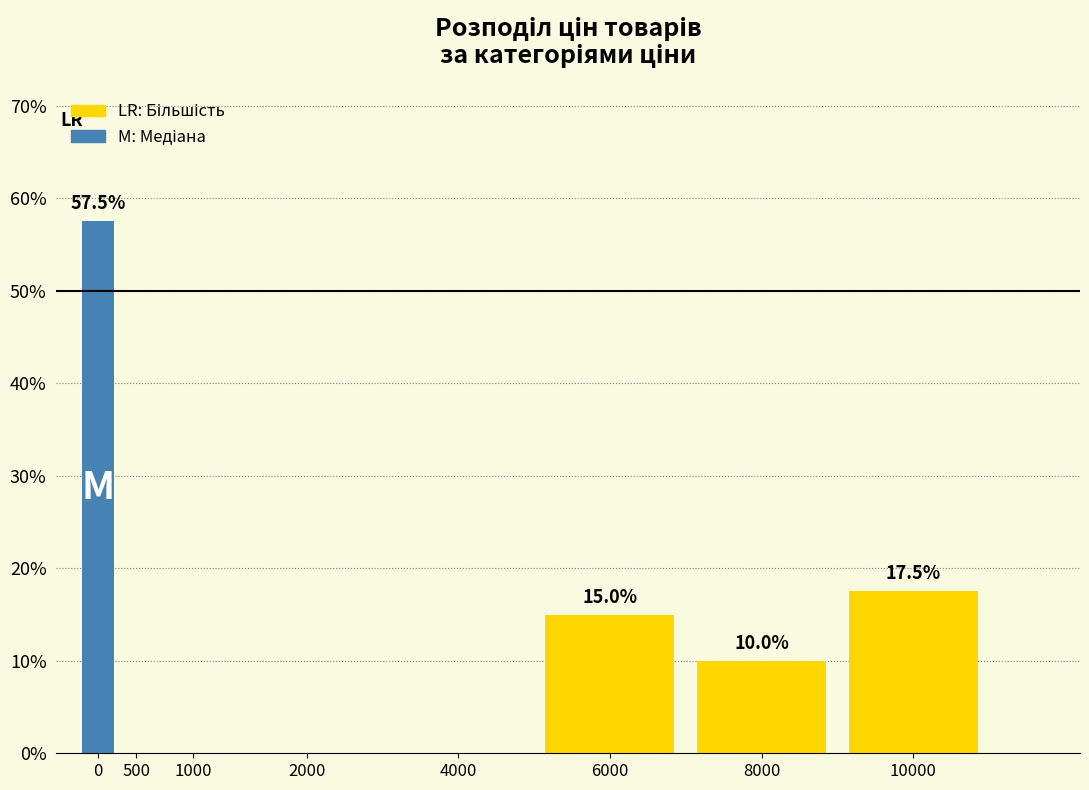

Reading right to left, what are all the values shown in this chart?

10000=17.5	8000=10.0	6000=15.0	4000=0.0	2000=0.0	1000=0.0	500=0.0	0=57.5